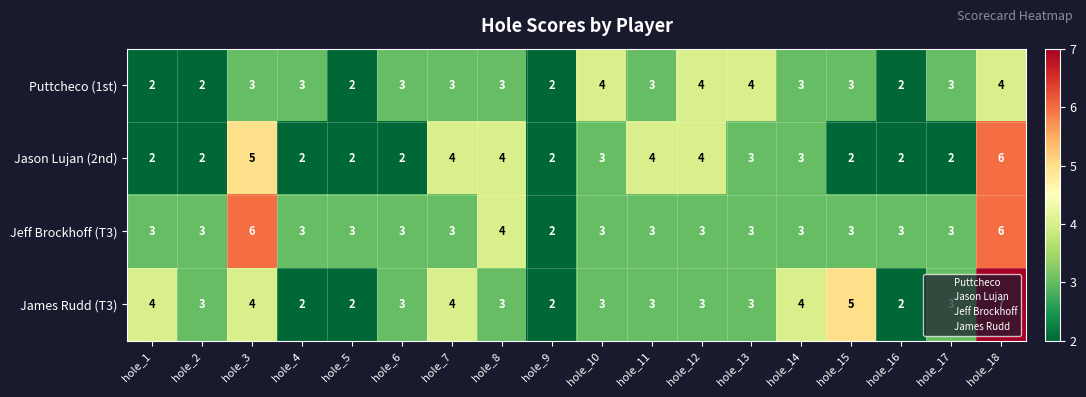

Read the Puttcheco (1st) value at hole_7.

3